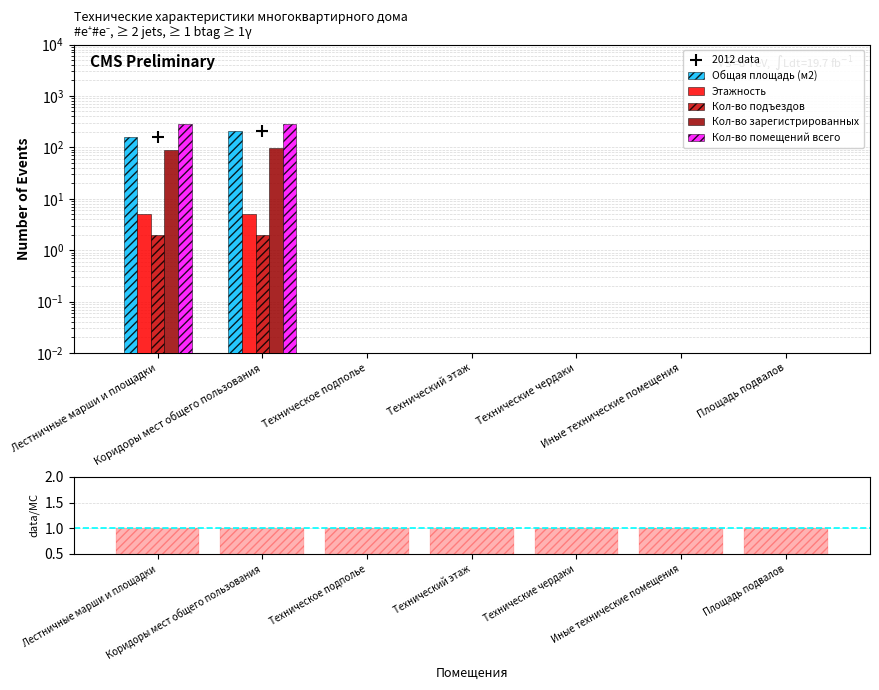

Which series has the largest Y range (max minus min)?

Кол-во помещений всего